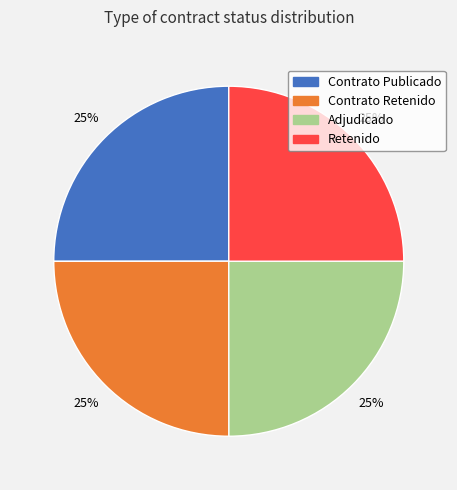

True or false: Retenido accounts for 38% of the total.

False